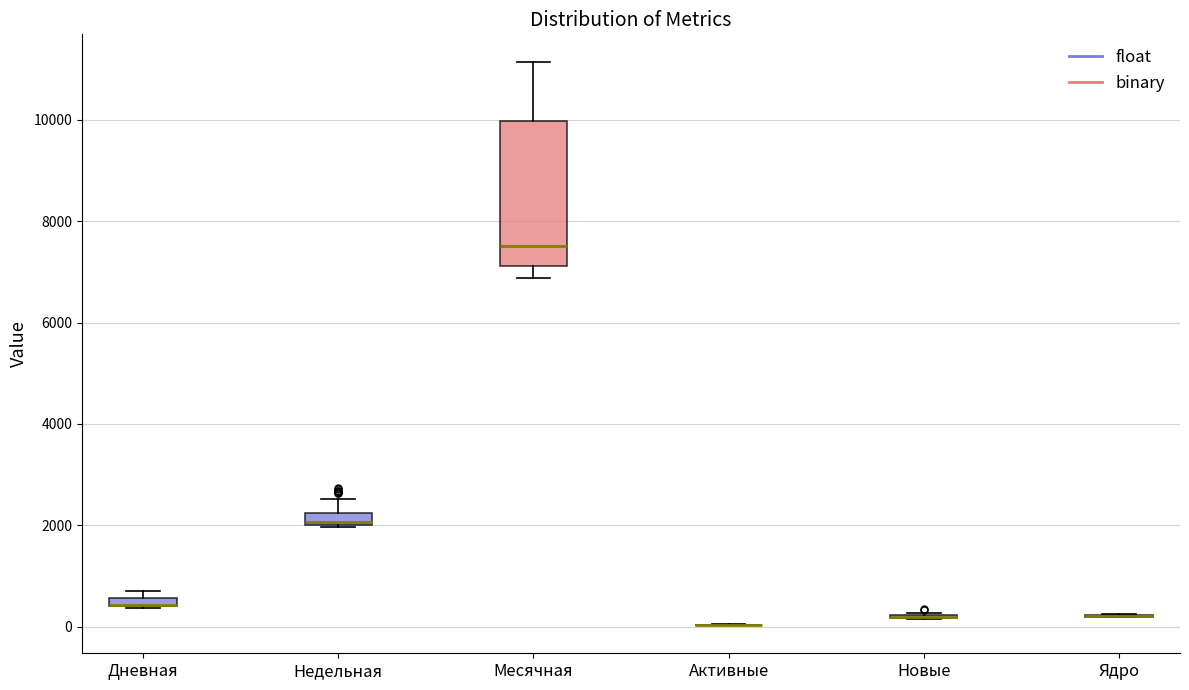

Comparing the boxes themselves (not the whiskers), which one is the tallest?

Месячная